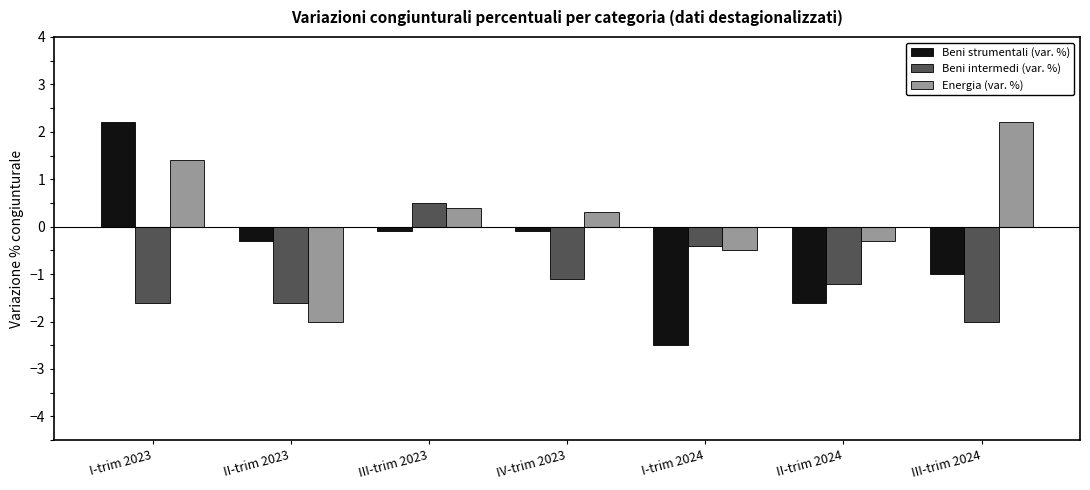

What is the spread (max minus min) of values at III-trim 2023?

0.6